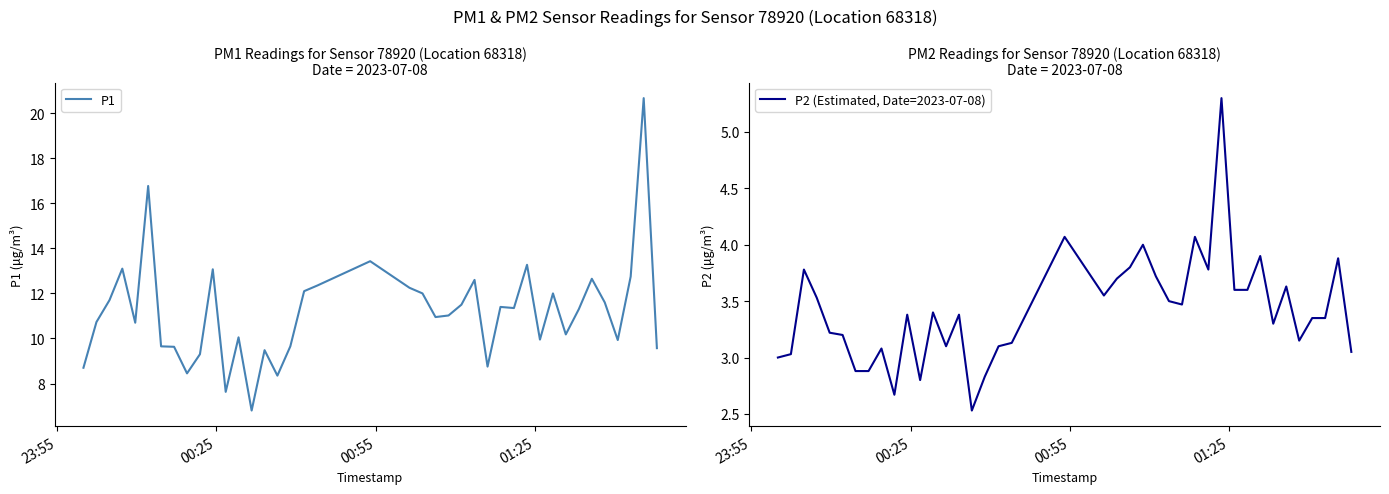

What is the maximum value for P1?

20.7